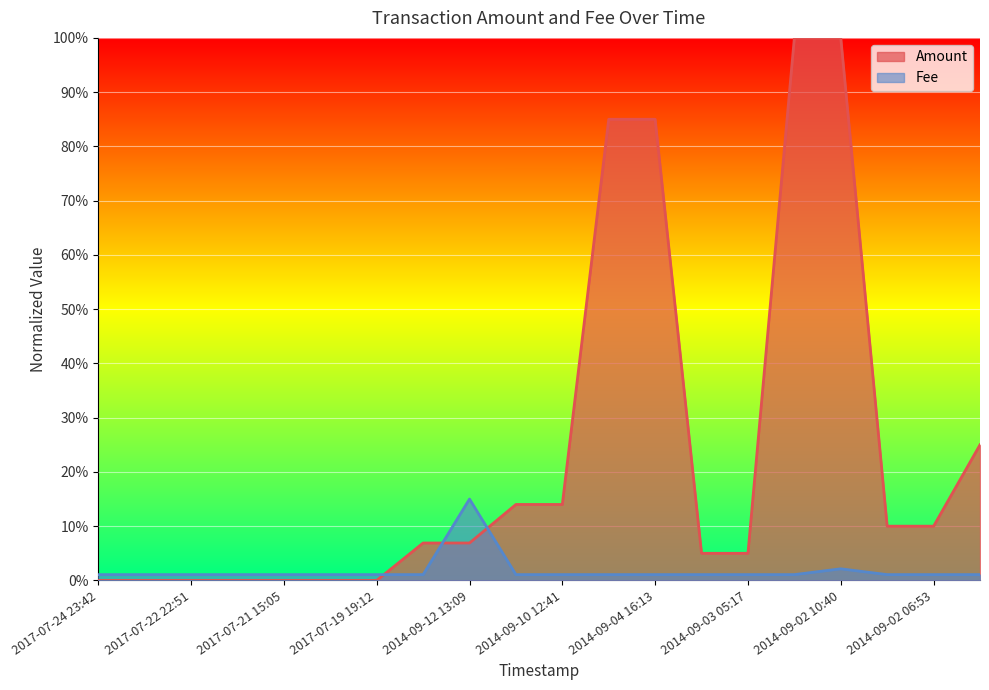

Where is Fee nearest to the value 0?

2017-07-24 23:42